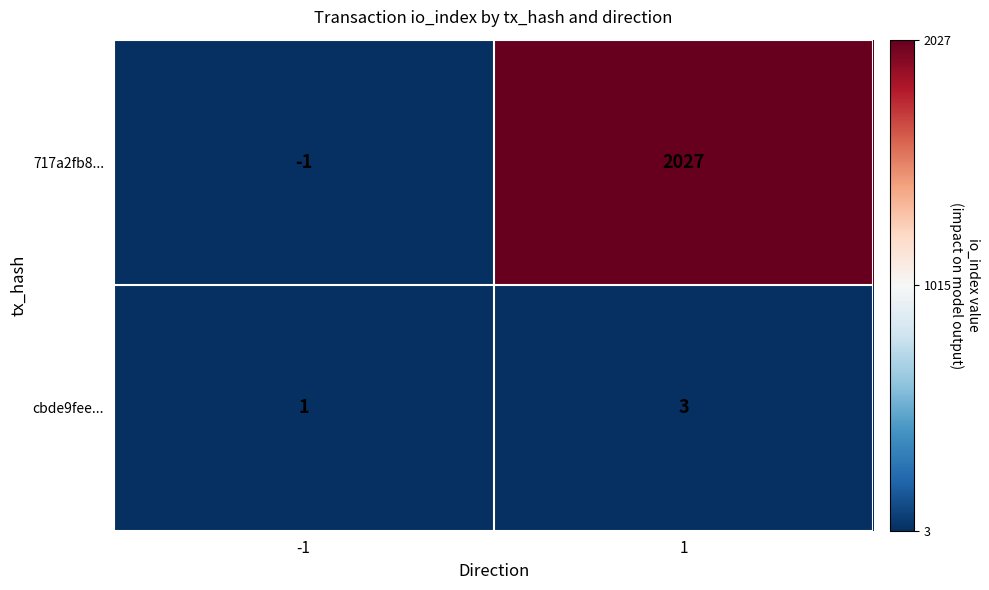

Reading right to left, what are all the values shown in this chart?

717a2fb8...: 1=2027	-1=-1
cbde9fee...: 1=3	-1=1